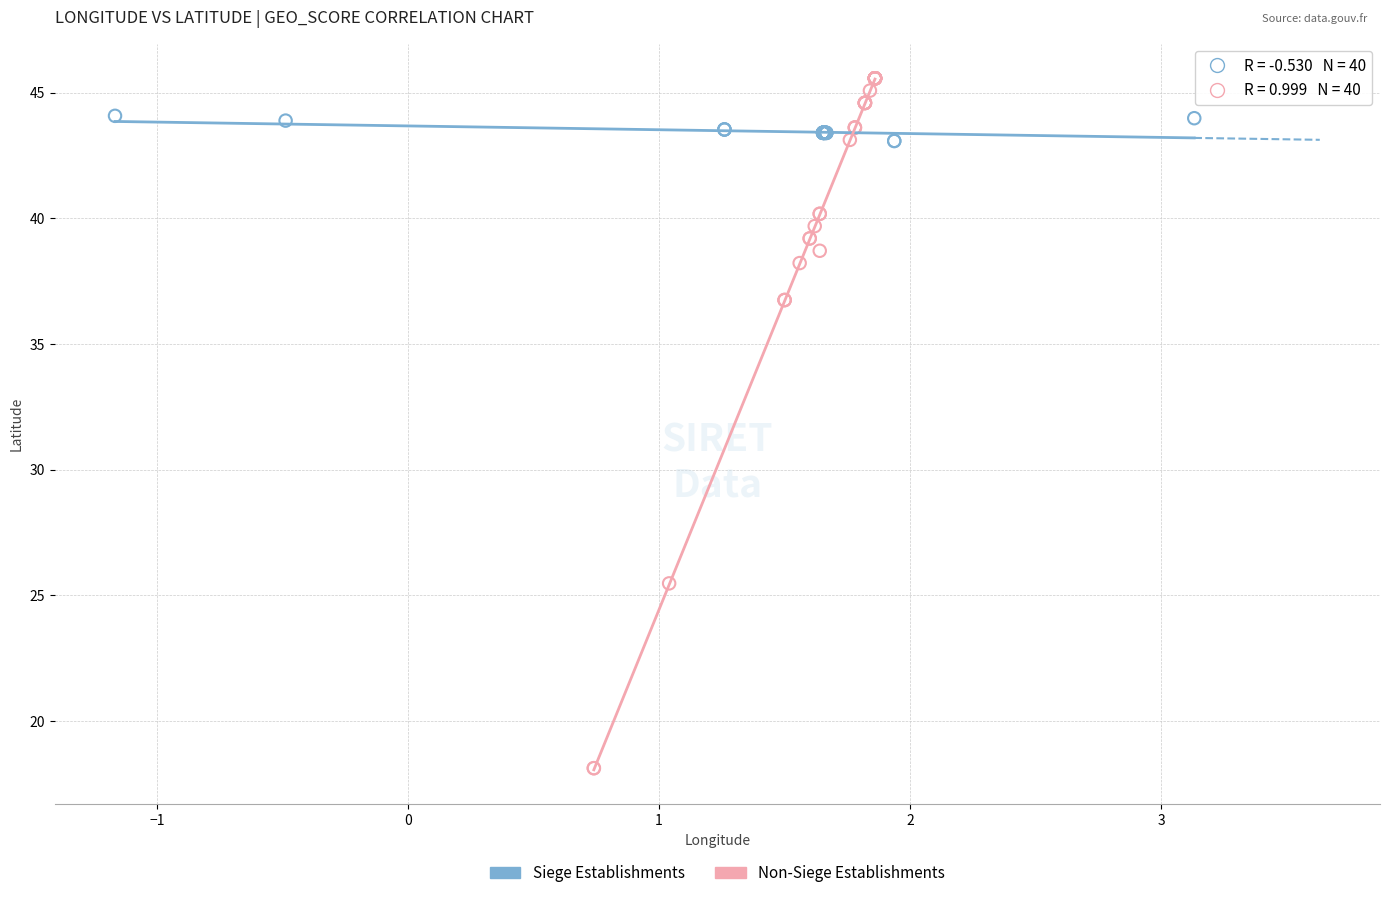

Which series contains the highest Y value?

Non-Siege Establishments